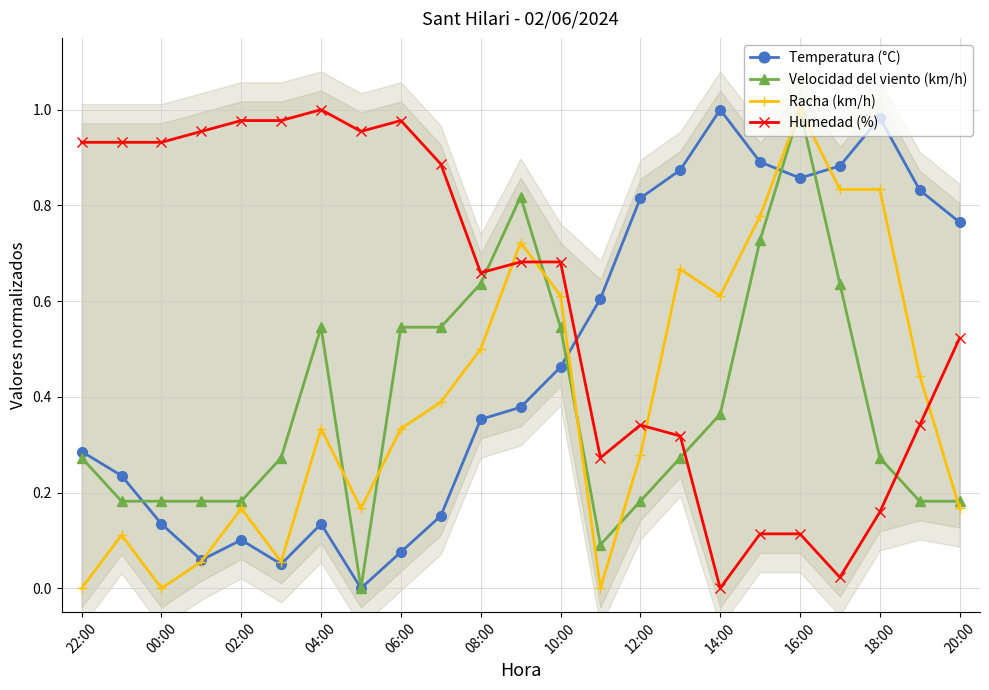

True or false: Velocidad del viento (km/h) has a value of 0.3 at 00:00.

False